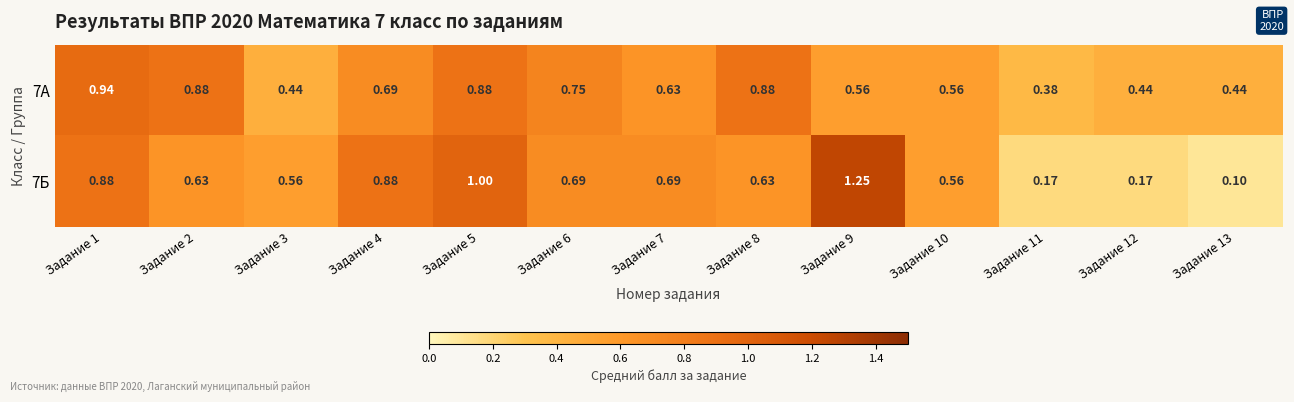

Is the value of 7А at Задание 6 greater than the value of 7Б at Задание 3?

Yes